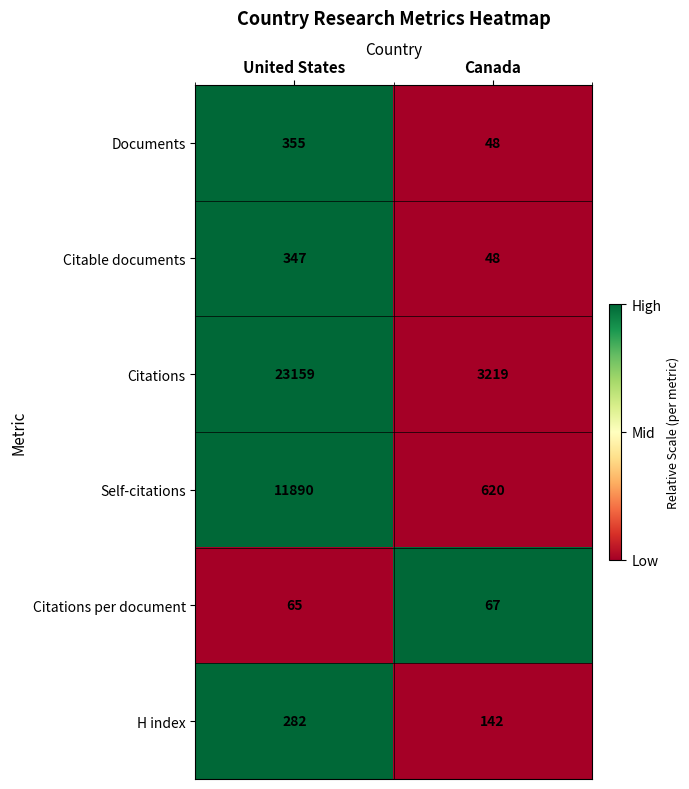

What is the difference between the H index values at United States and Canada?

140